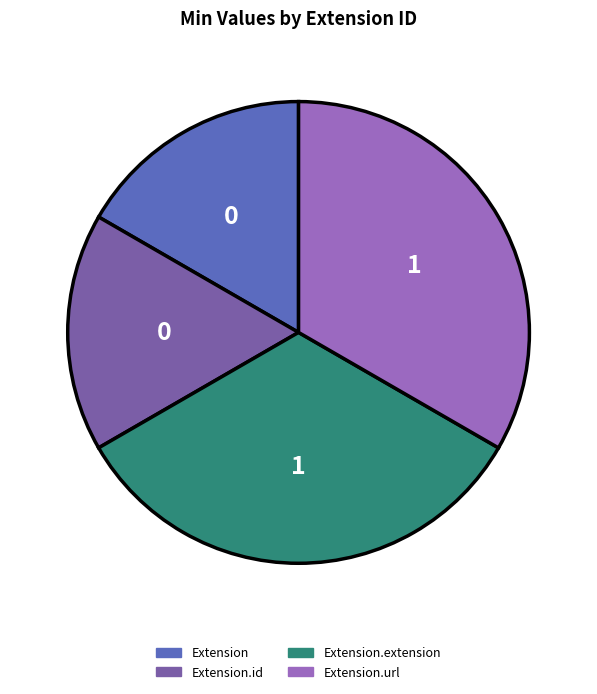

Does any single category account for the majority?

No